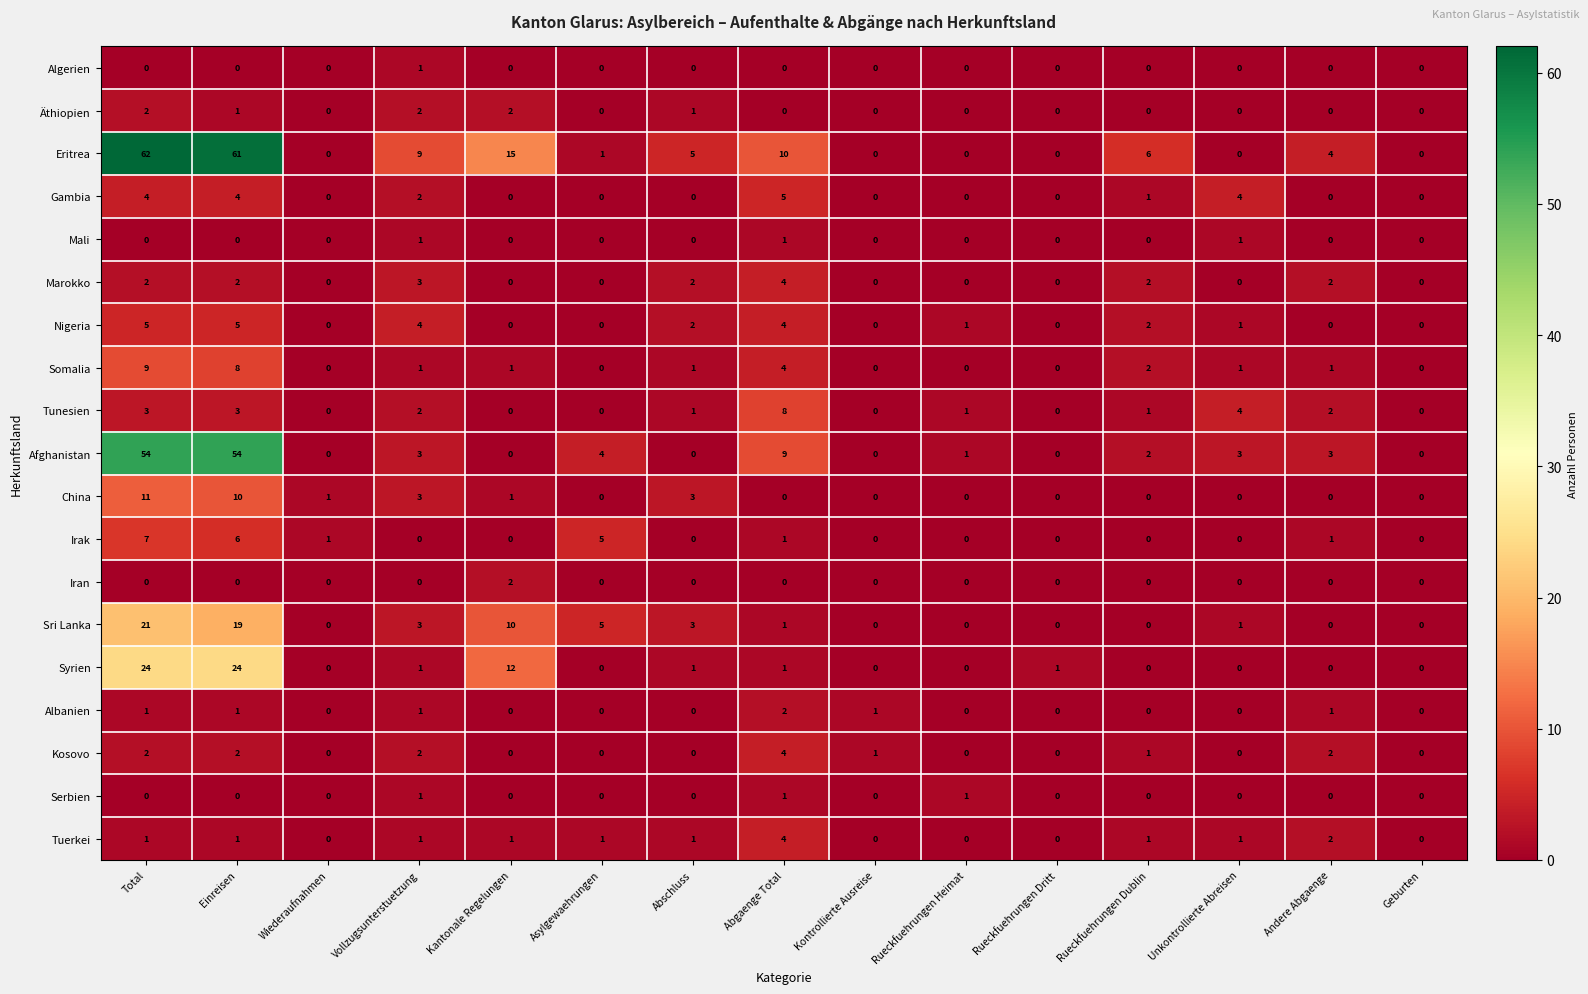

At which label does Iran reach its peak?

Kantonale Regelungen